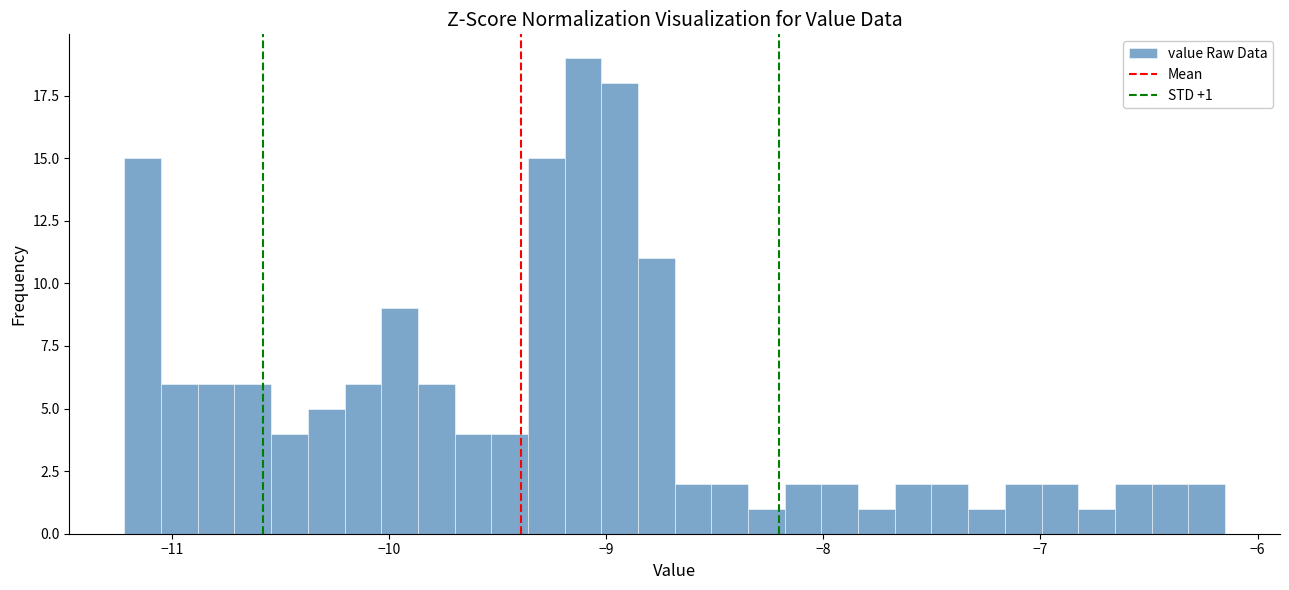

Read against the x-axis, roughly where is the centre of the tallest bar?

-9.1